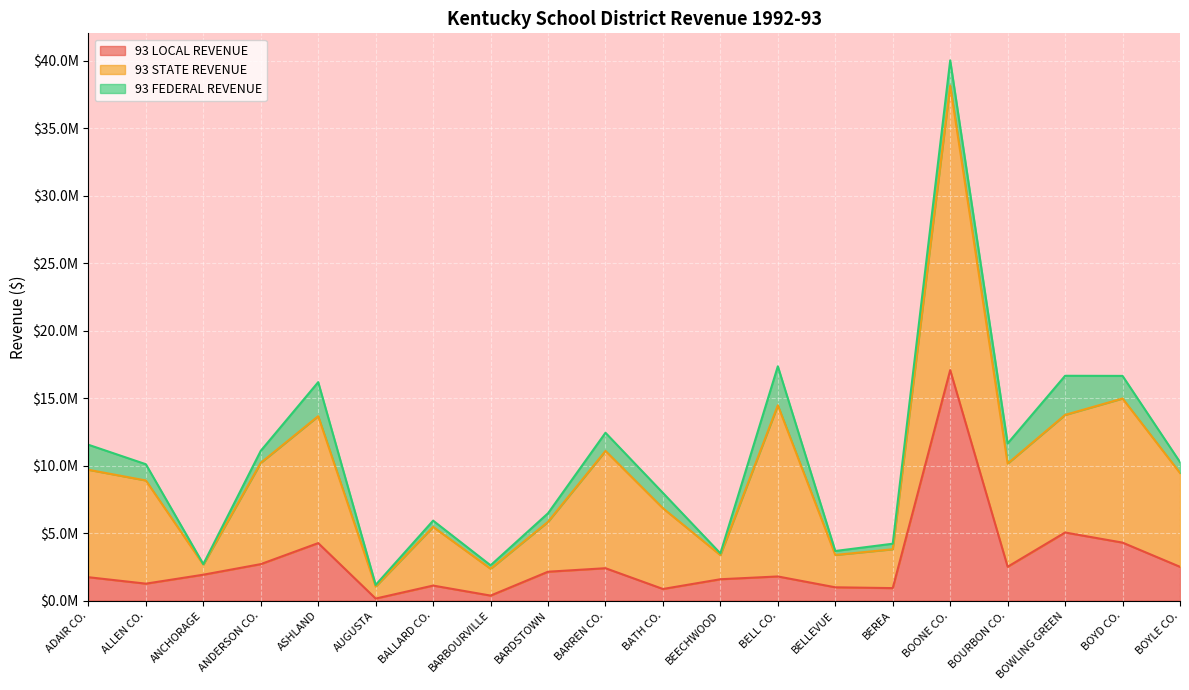

After their last crossing, which series has the higher values: 93 STATE REVENUE or 93 LOCAL REVENUE?

93 STATE REVENUE